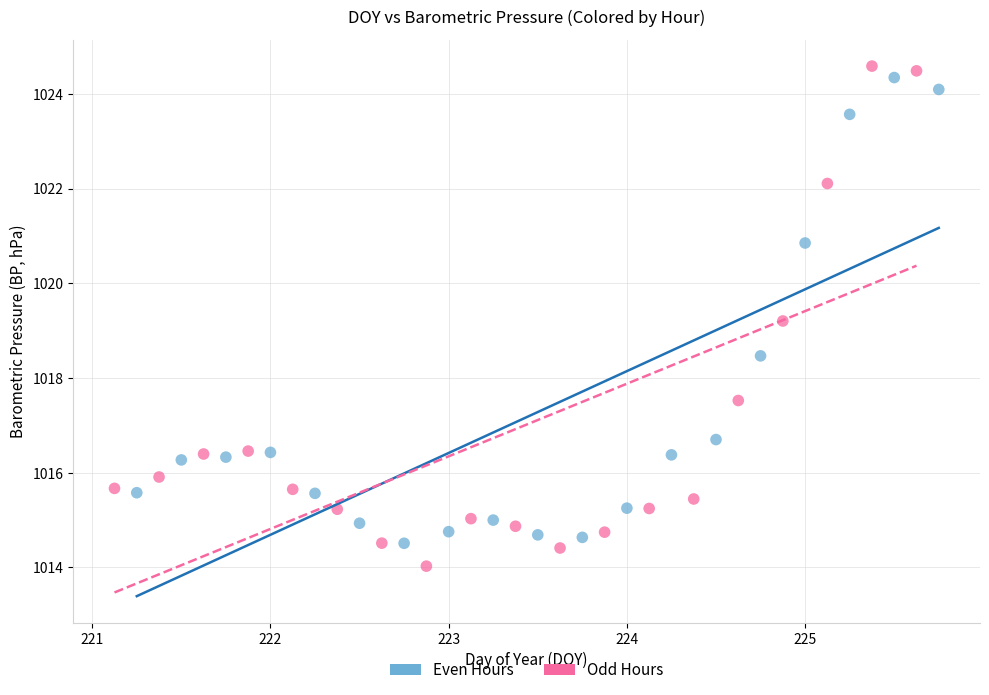

Which series has the widest spread of Y values?

Odd Hours